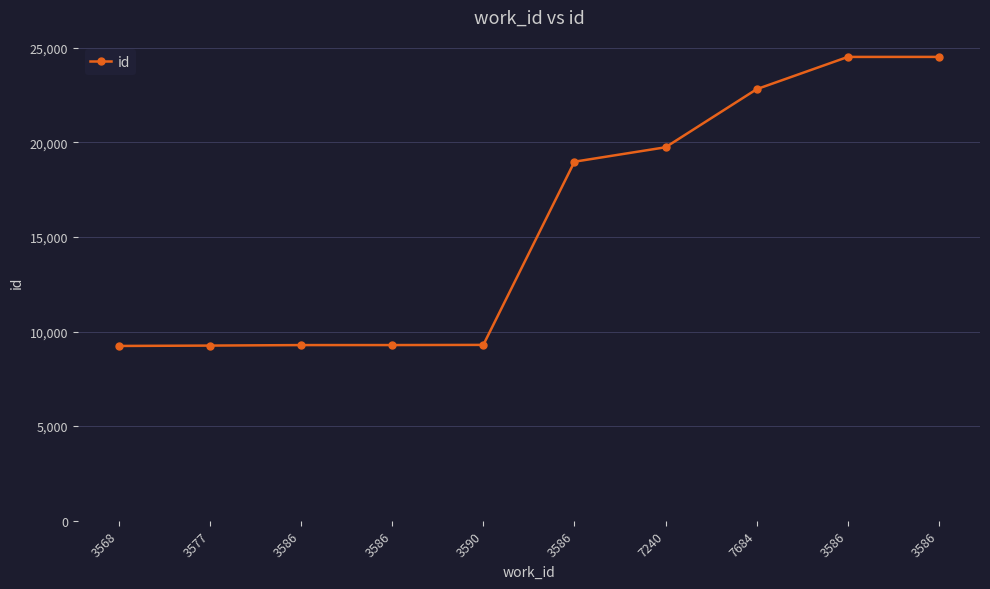

Count the number of categories in the chart.

10